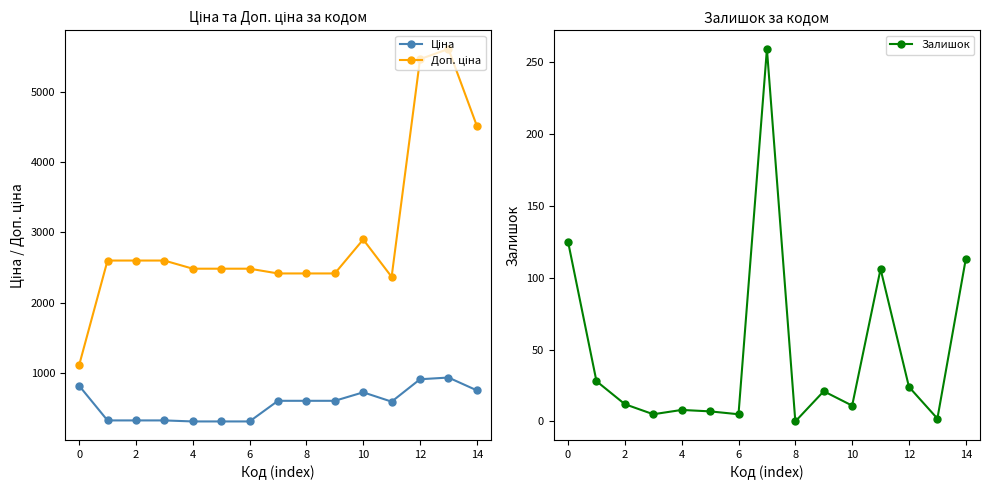

What are all the series names shown in the legend?

Ціна, Доп. ціна, Залишок